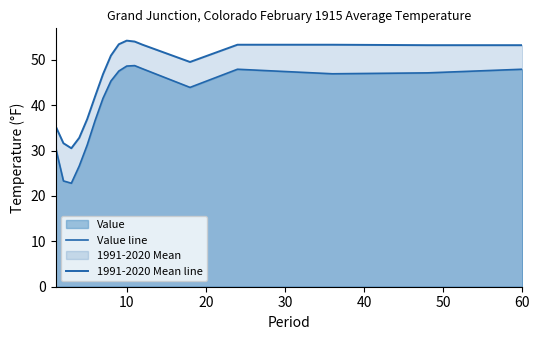

What is the average value of the Value line series?

40.3